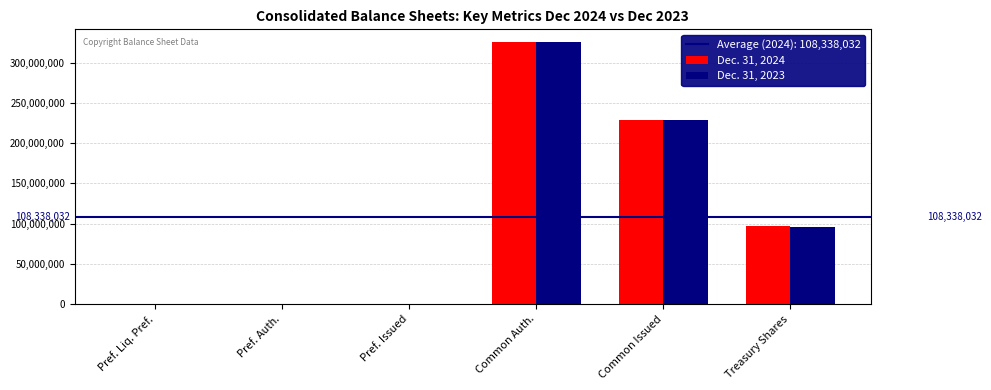

Is the value of Dec. 31, 2023 at Common Auth. greater than the value of Dec. 31, 2024 at Treasury Shares?

Yes